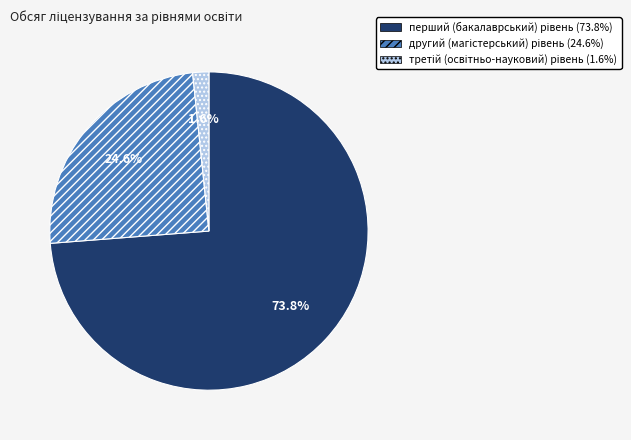

Is there any slice that represents more than half of the pie?

Yes